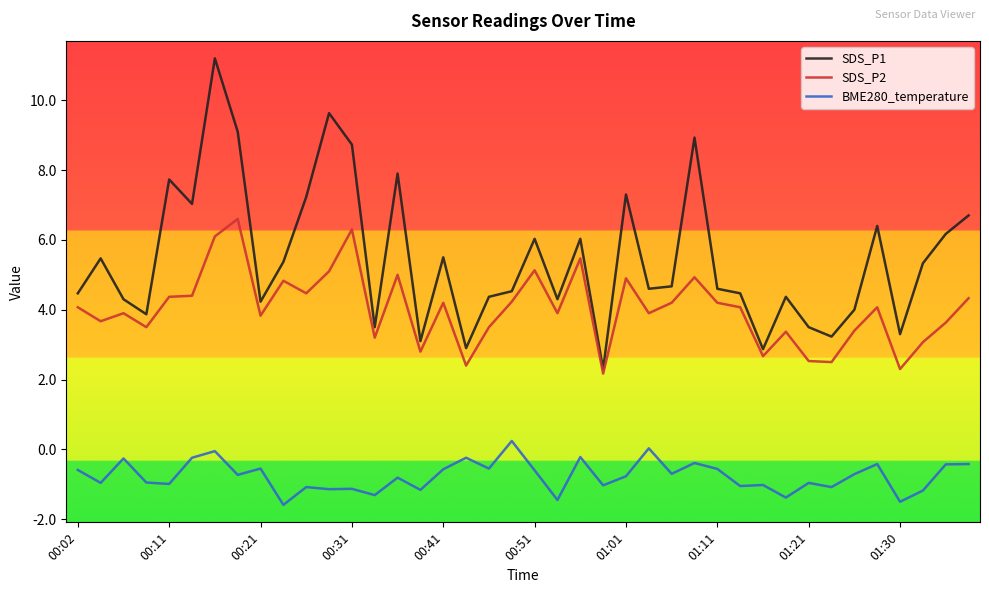

True or false: BME280_temperature and SDS_P1 cross at least once.

False